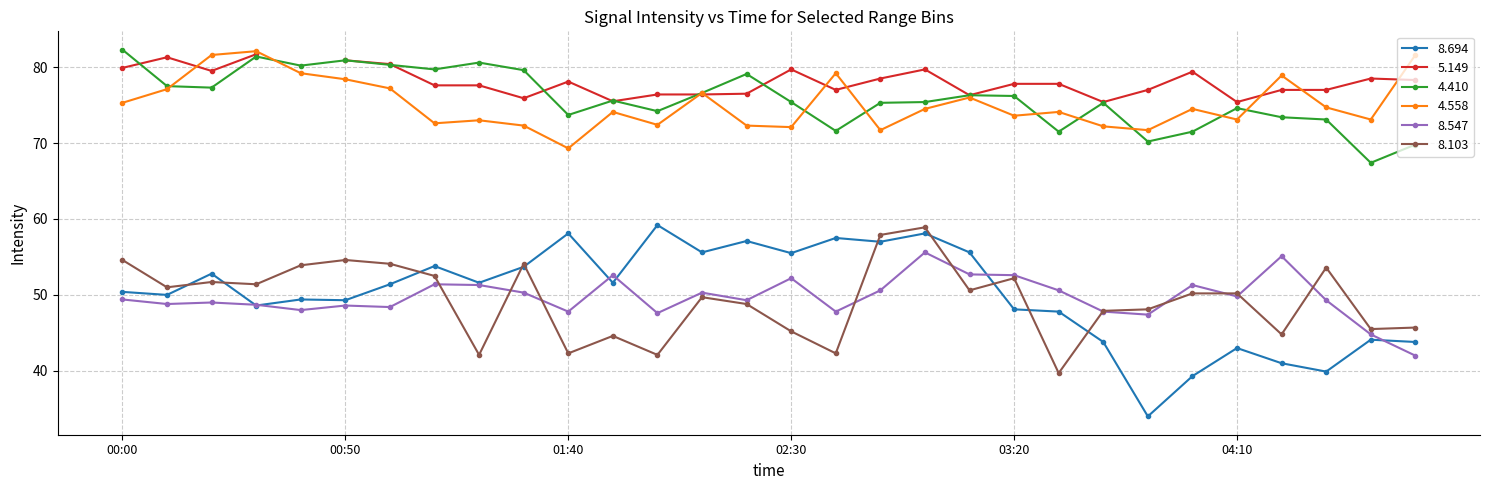

True or false: 4.558 has more than 2 interior local peaks.

True